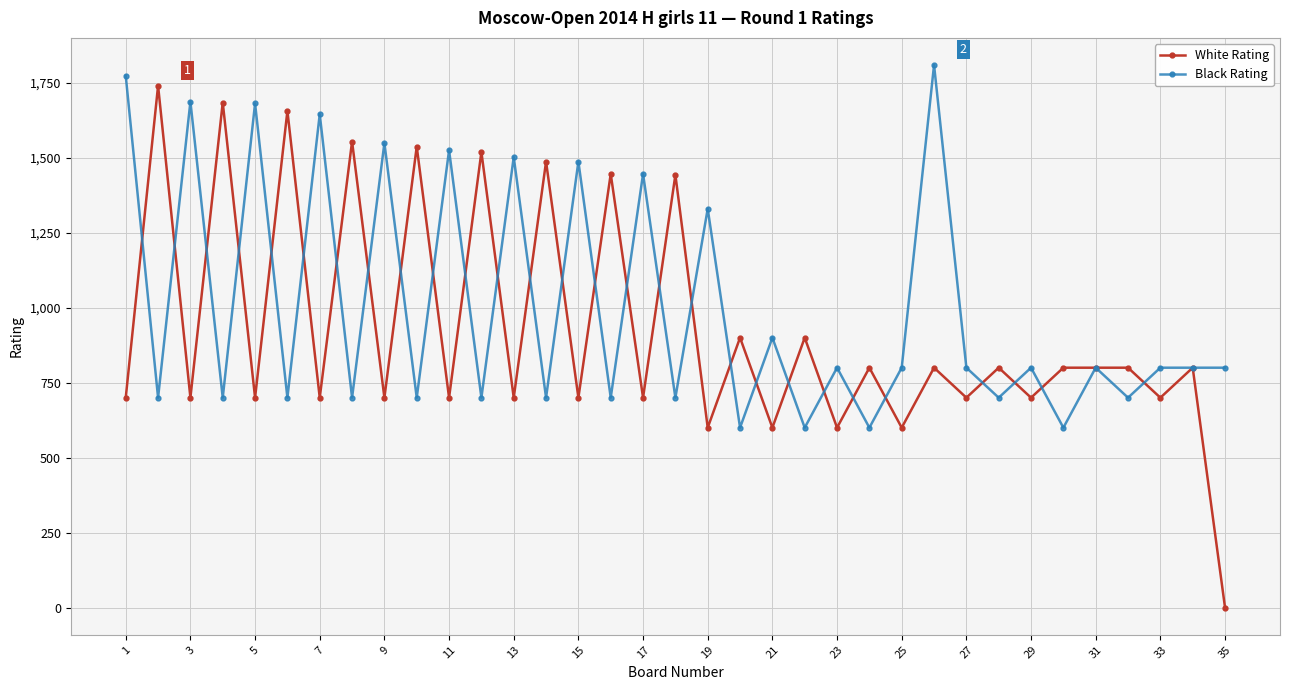

True or false: Black Rating and White Rating intersect in this chart.

True